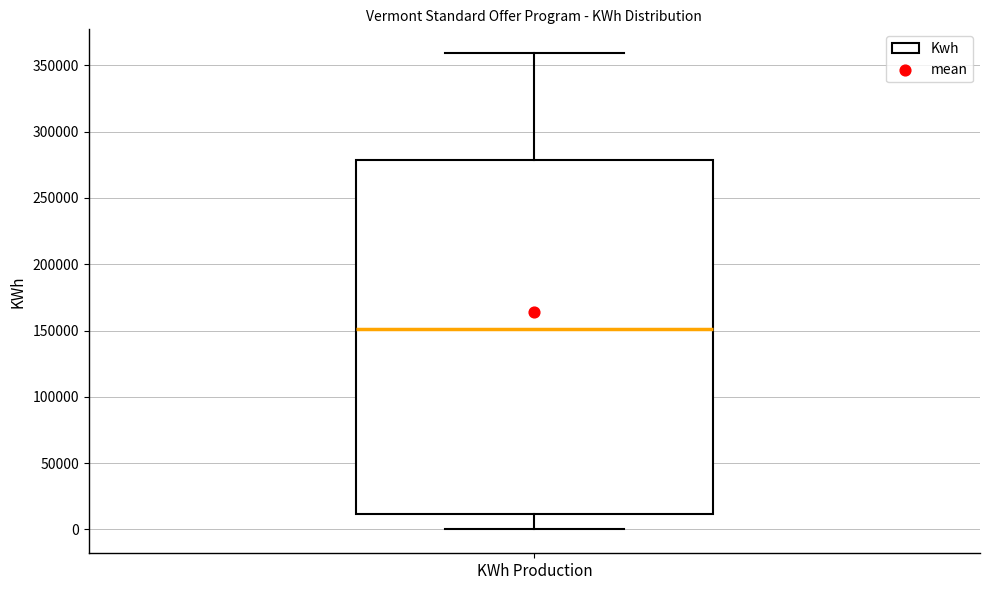

Transcribe this box plot: give where the median line is, the range the box spans, and where the two whiskers end, as read against the y-axis. The values are not printed on the chart, so give them approximately, as read against the axis.

median 150000, box 10000 to 280000, whiskers 0 to 360000